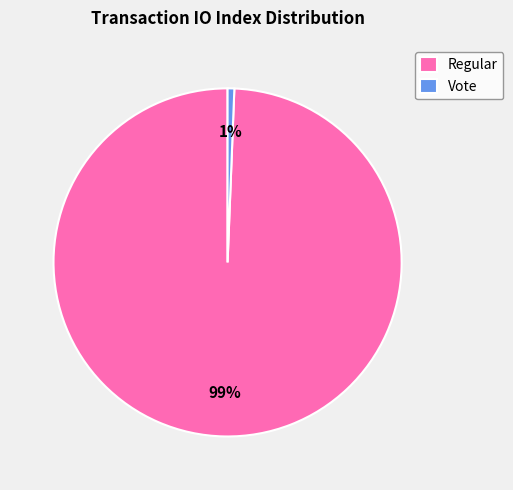

Which has a higher value, Regular or Vote?

Regular